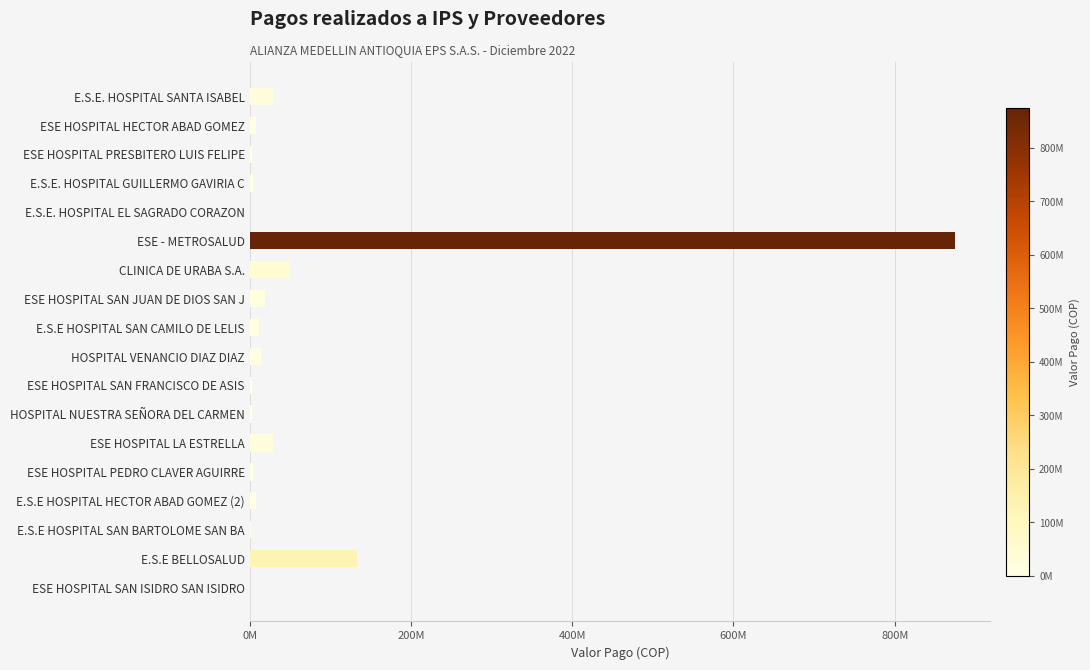

Are the bars horizontal?

Yes